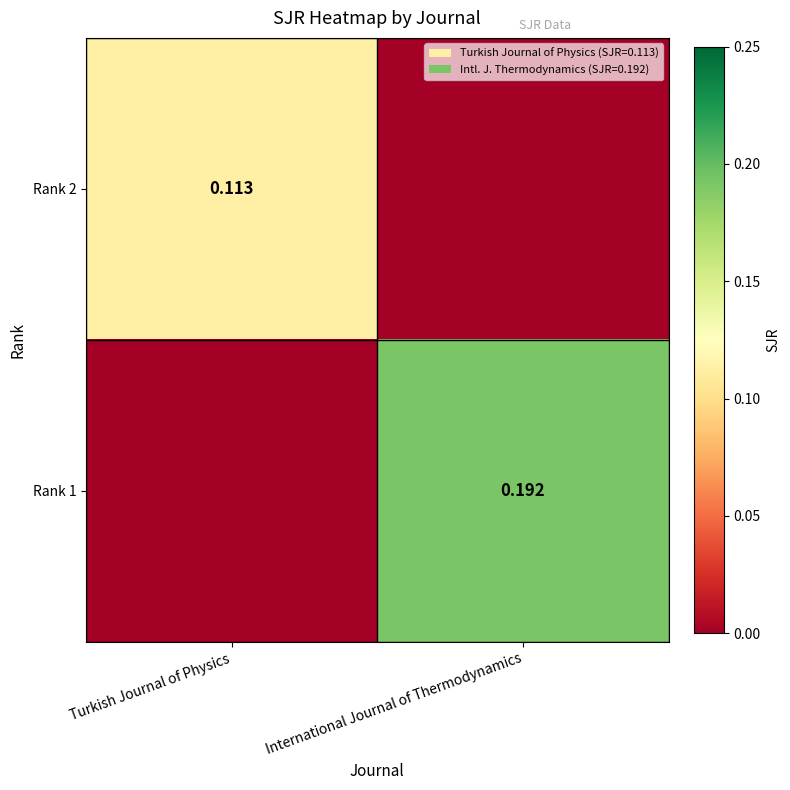

What is the sum of all Rank 2 values?

0.1